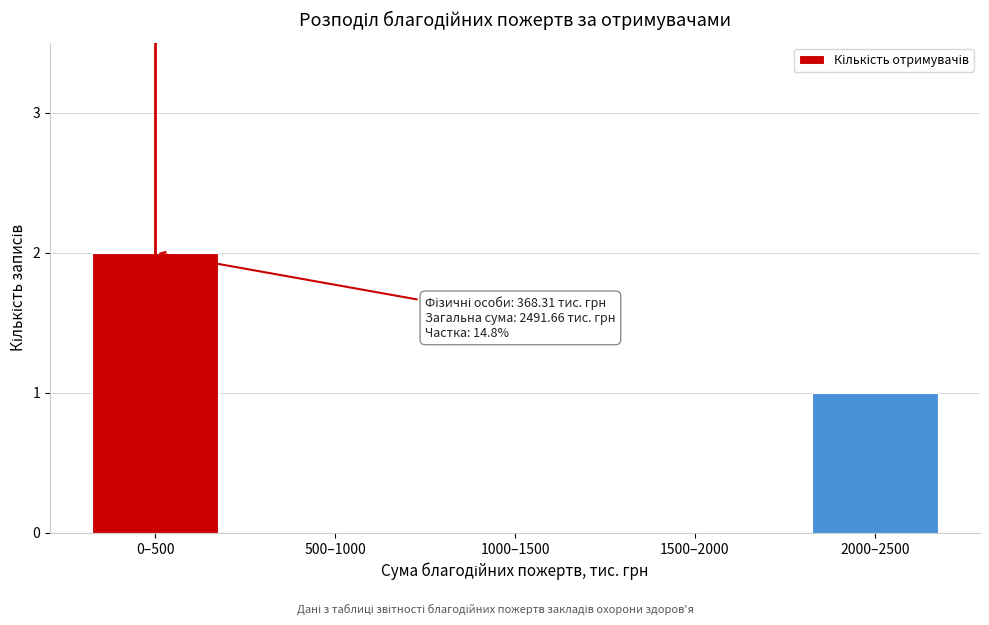

Reading left to right, transcribe all the data shown in this chart.

0–500=2	500–1000=0	1000–1500=0	1500–2000=0	2000–2500=1